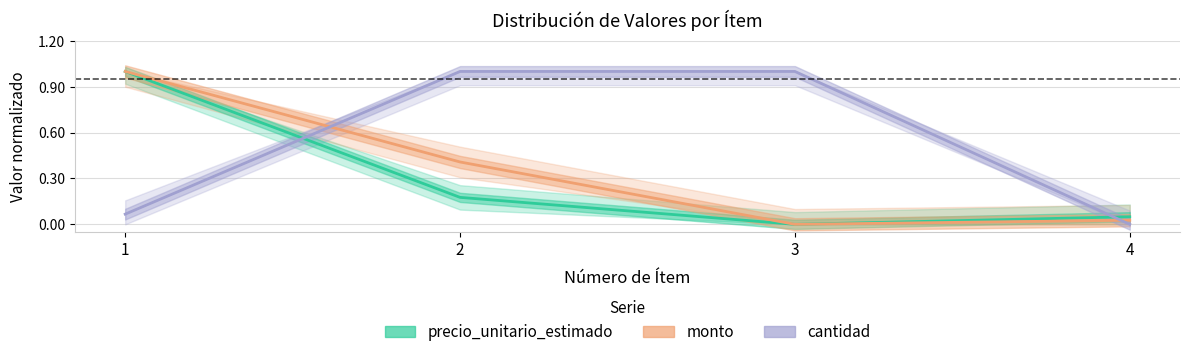

Reading right to left, what are all the values shown in this chart?

precio_unitario_estimado: 0.0	0.0	0.2	1.0
monto: 0.0	0.0	0.4	1.0
cantidad: 0.0	1.0	1.0	0.1